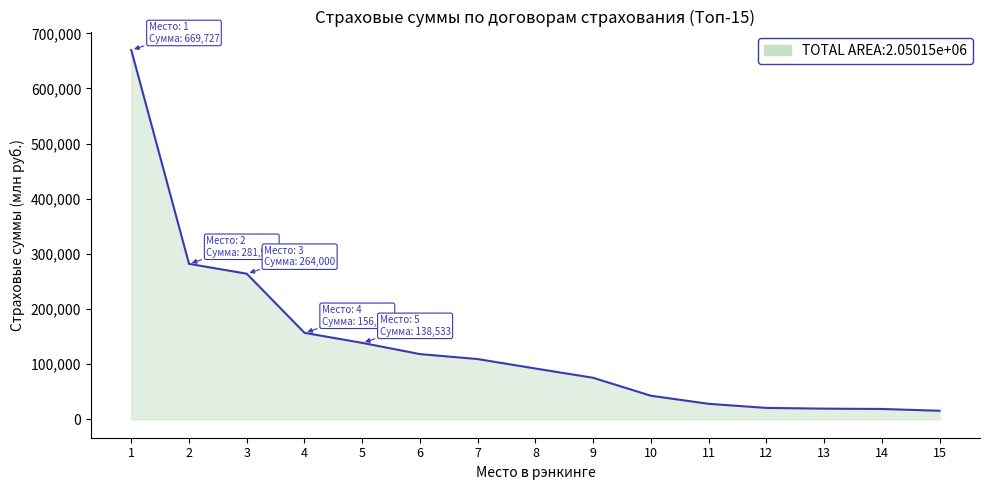

The value at 4 is 156781.0. True or false?

True